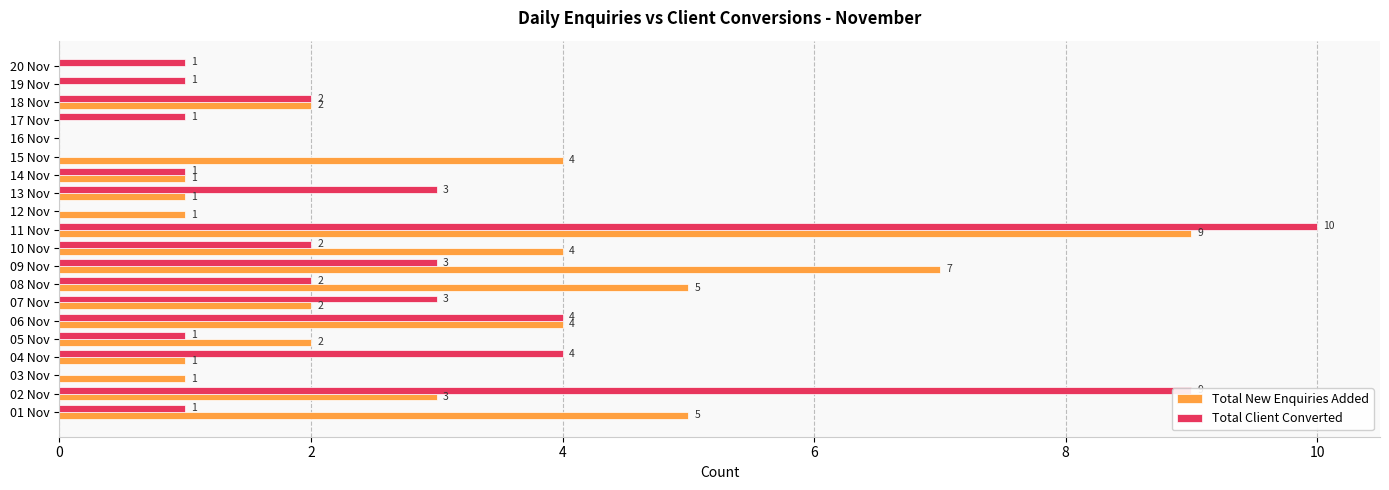

How many categories are shown in the chart?

20